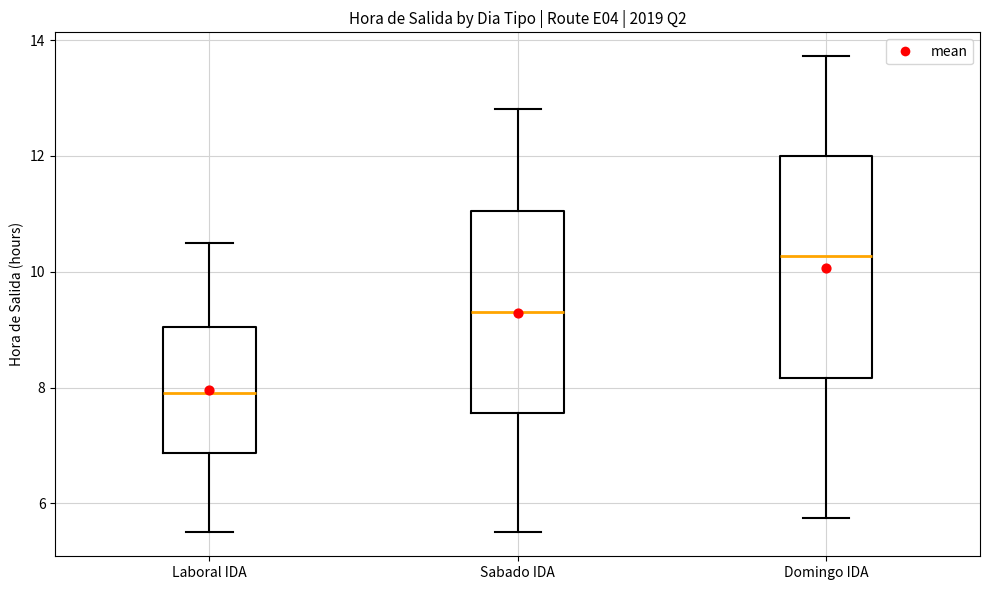

Reading left to right, read every box against the y-axis: the position of its median line, the range the box covers, and the ends of its whiskers. The values are not printed on the chart, so give them approximately, as read against the axis.

Laboral IDA: median 8.0, box 6.8 to 9.0, whiskers 5.6 to 10.6
Sabado IDA: median 9.4, box 7.6 to 11.0, whiskers 5.6 to 12.8
Domingo IDA: median 10.2, box 8.2 to 12.0, whiskers 5.8 to 13.8